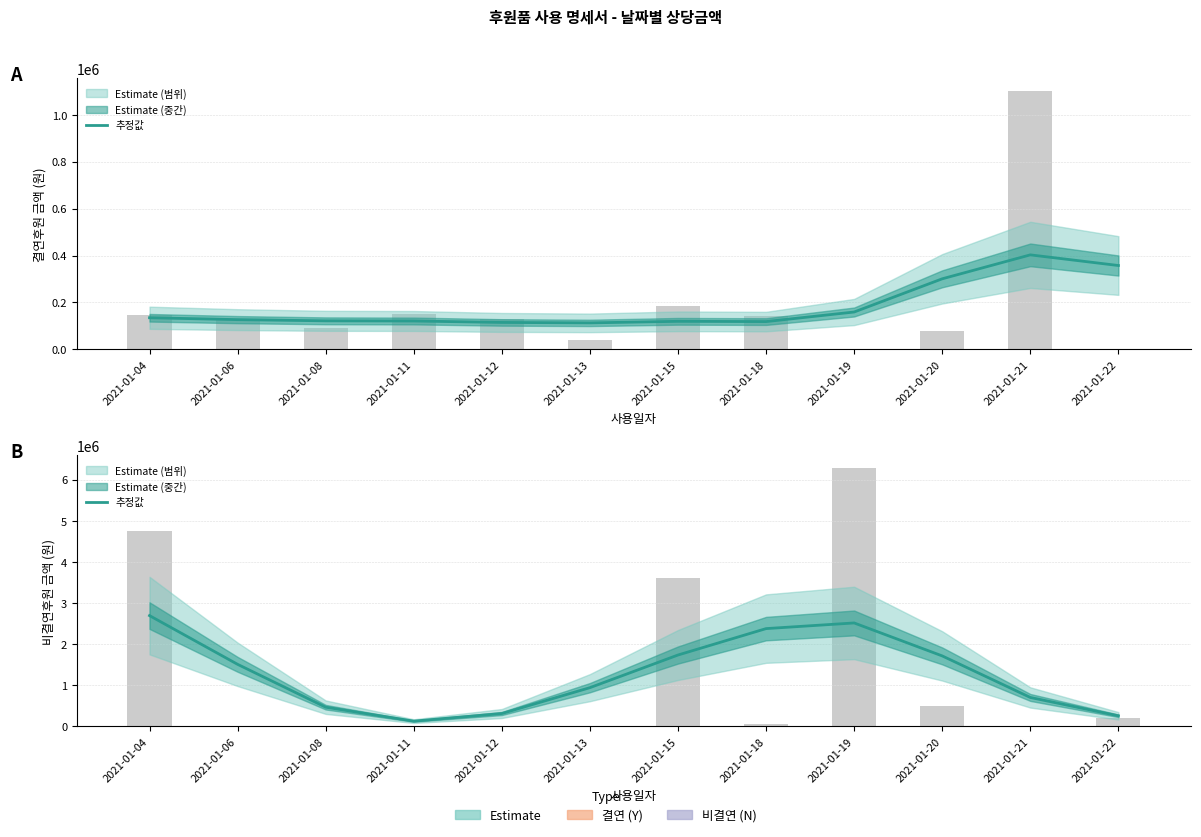

Reading left to right, transcribe all the data shown in this chart.

2695055.2	1509873.8	467780.1	128496.1	313660.7	942638.4	1736612.4	2378827.1	2516469.4	1714545.9	704325.0	258221.7